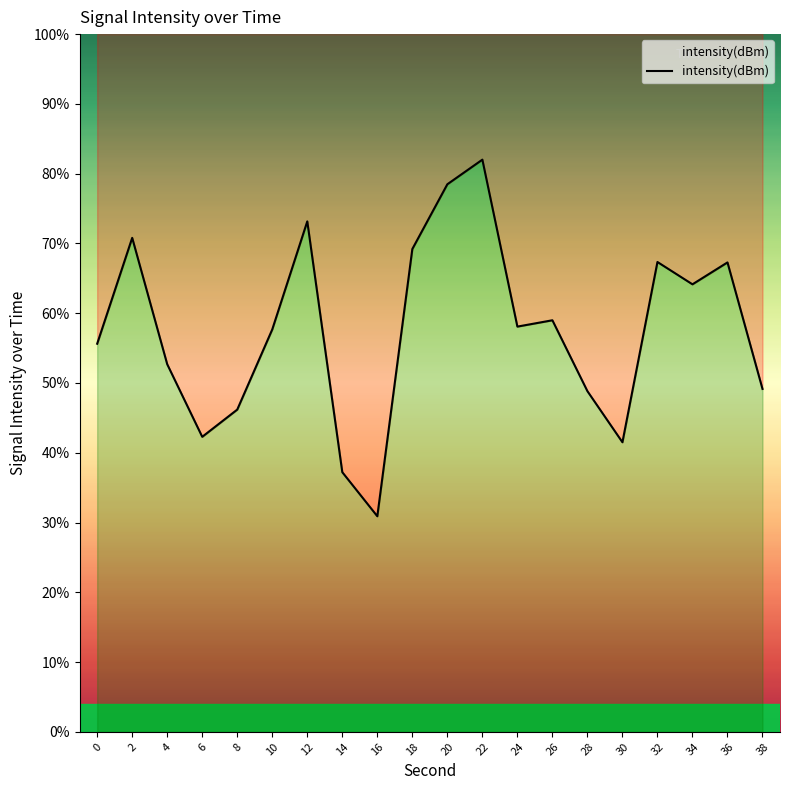

How many interior local peaks (higher than both neighbors) does the data have?

6